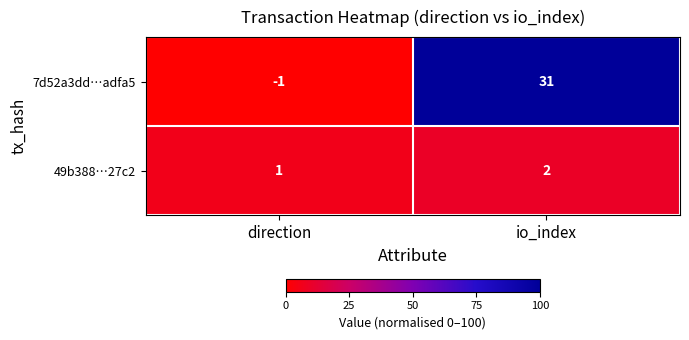

Which series has the largest range (max minus min)?

7d52a3dd…adfa5